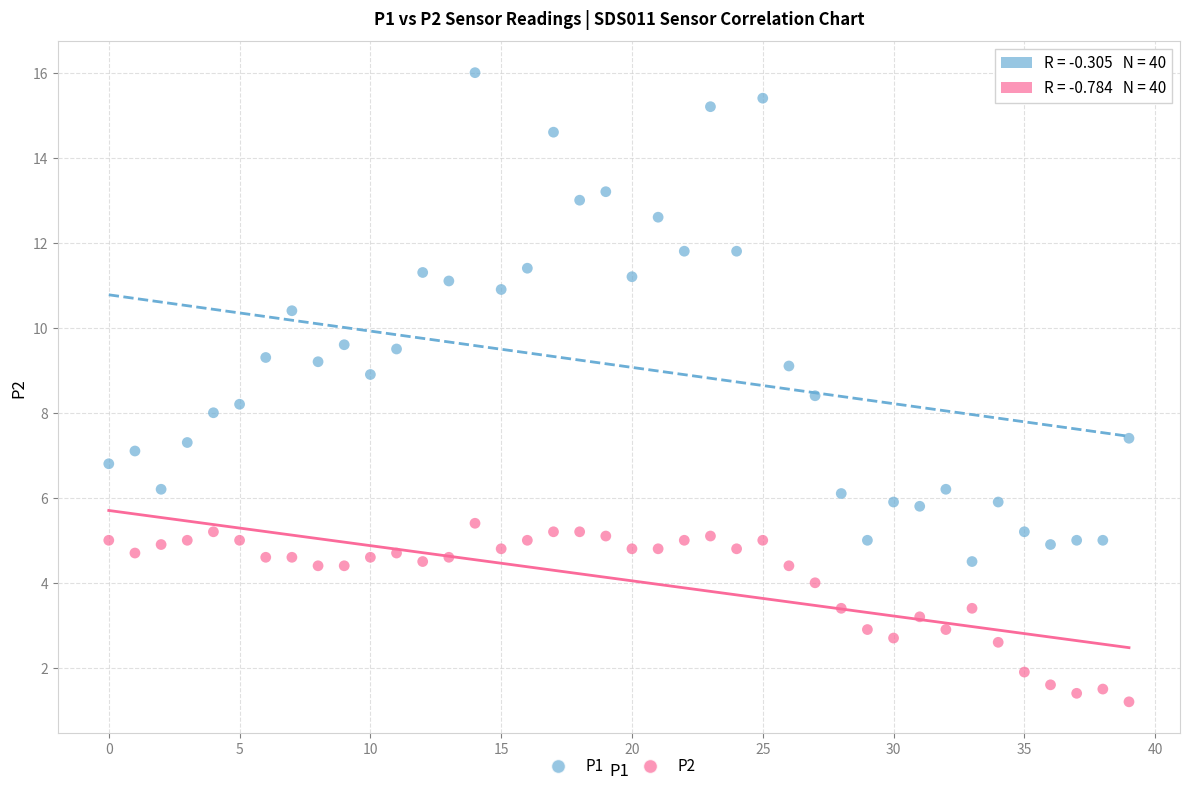

Which series contains the lowest Y value?

P2